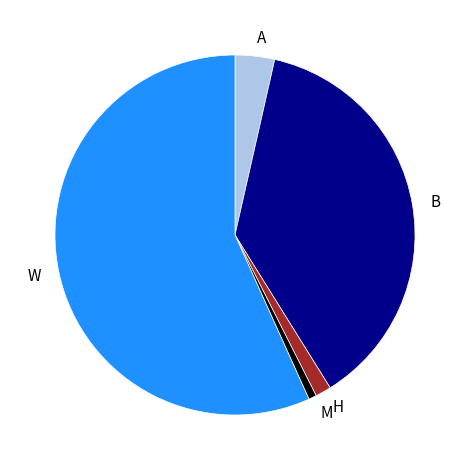

Approximately how many times larger is the value at W compared to H?

40.0